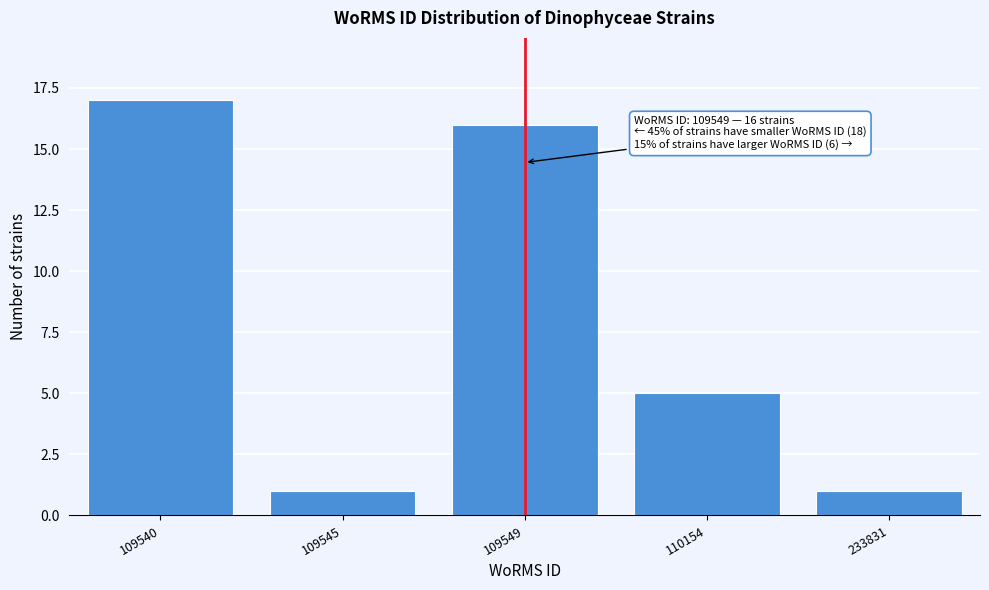

Reading right to left, what are all the values shown in this chart?

1	5	16	1	17